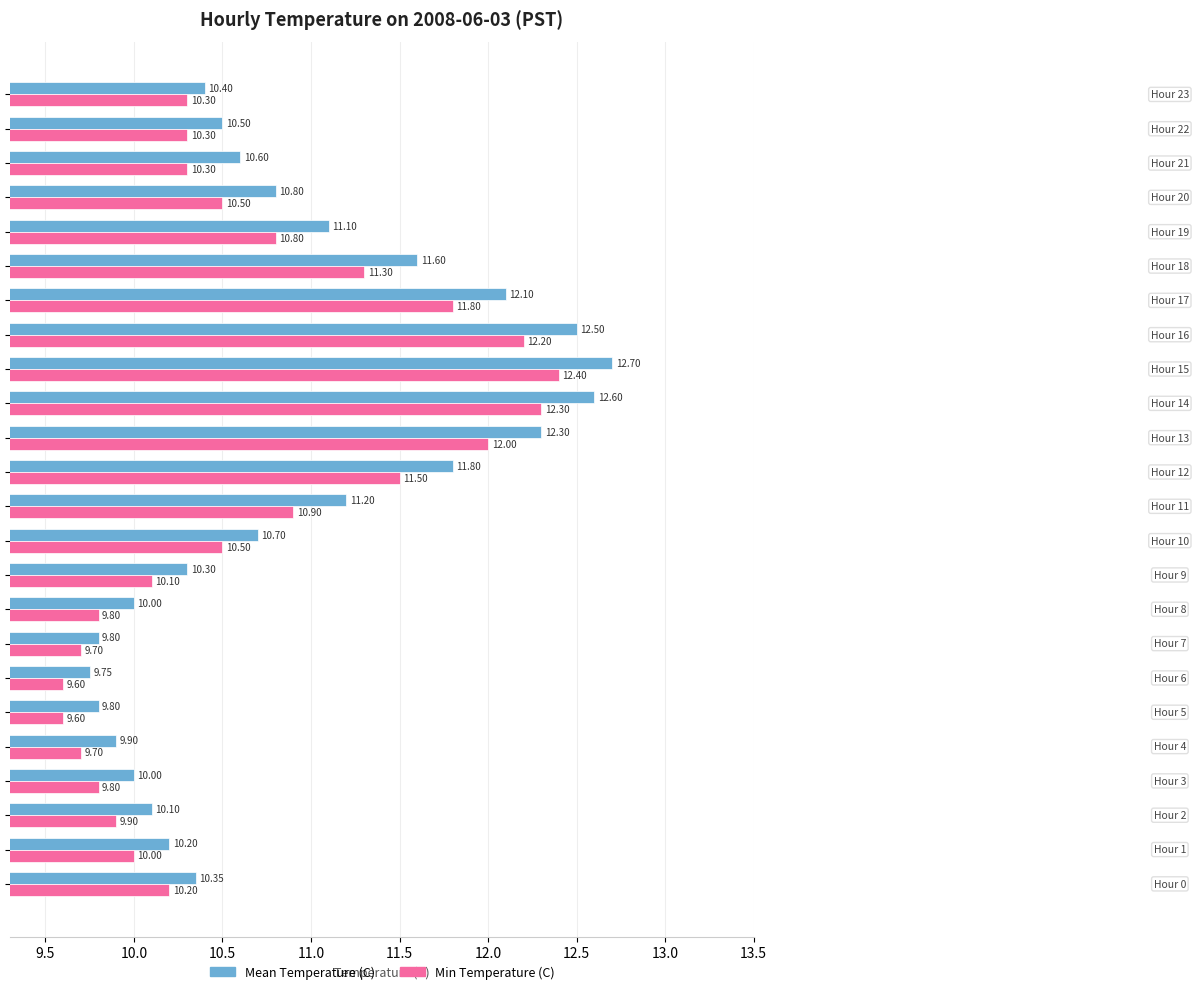

What is the average value of the Mean Temperature (C) series?

10.9